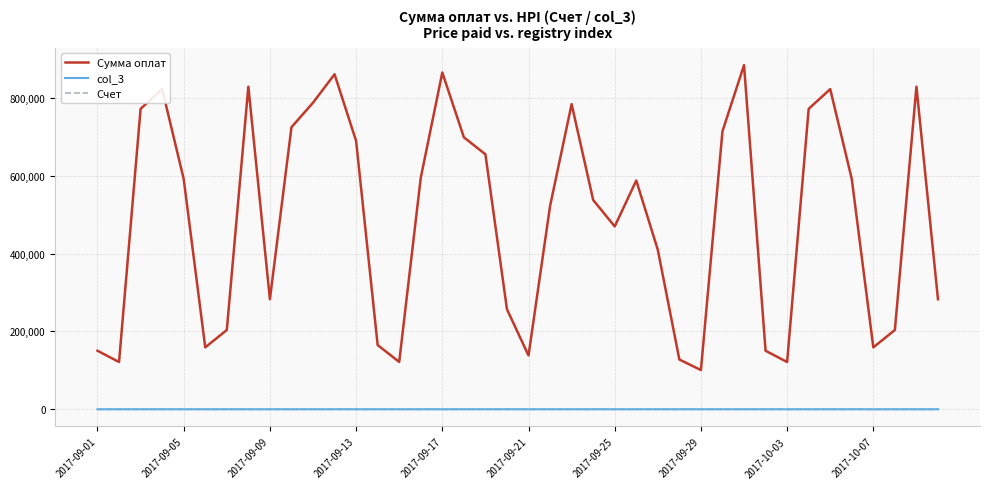

Which series has the largest range (max minus min)?

Сумма оплат